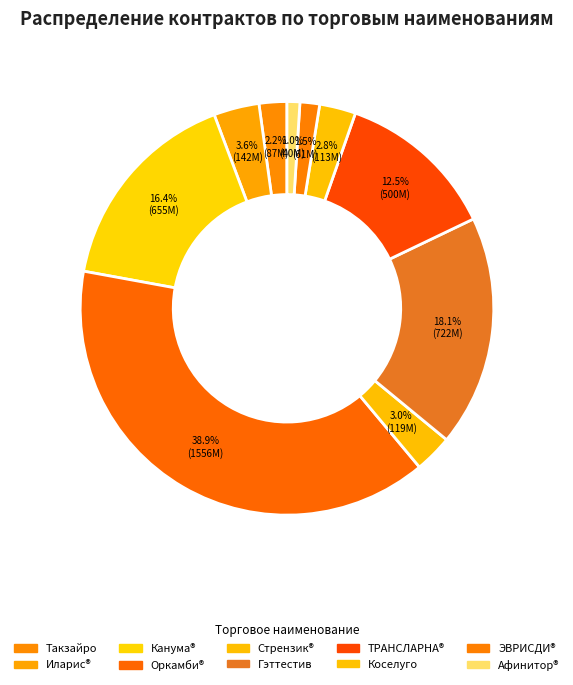

Count the number of slices in the pie.

10